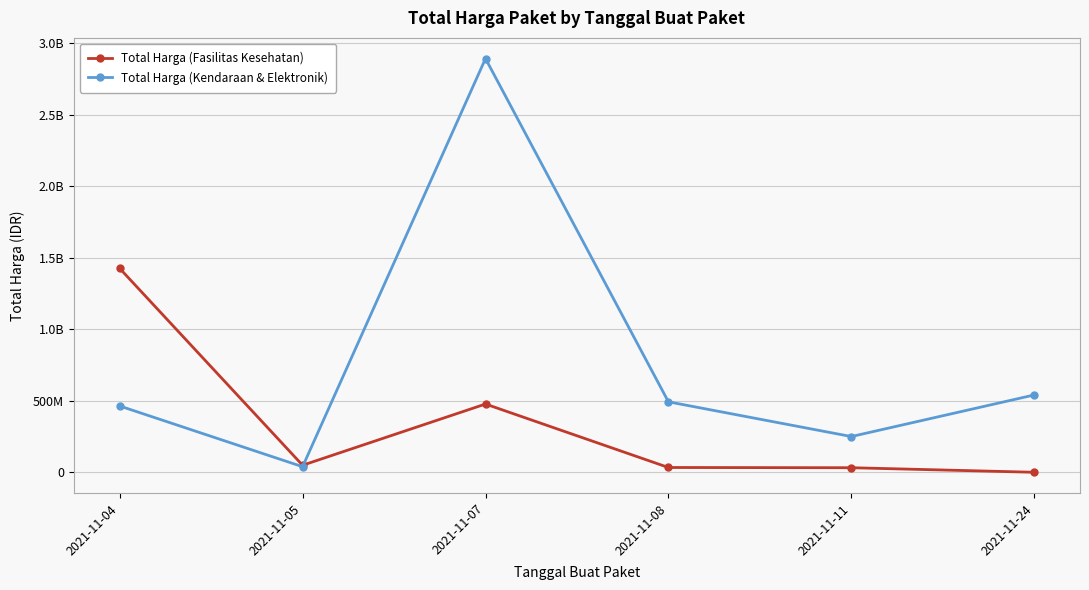

Reading right to left, transcribe all the data shown in this chart.

Total Harga (Fasilitas Kesehatan): 2021-11-24=577875	2021-11-11=32441200	2021-11-08=34000000	2021-11-07=477600000	2021-11-05=49730040	2021-11-04=1425867900
Total Harga (Kendaraan & Elektronik): 2021-11-24=541071000	2021-11-11=250350000	2021-11-08=493000000	2021-11-07=2892122000	2021-11-05=39440000	2021-11-04=464002100